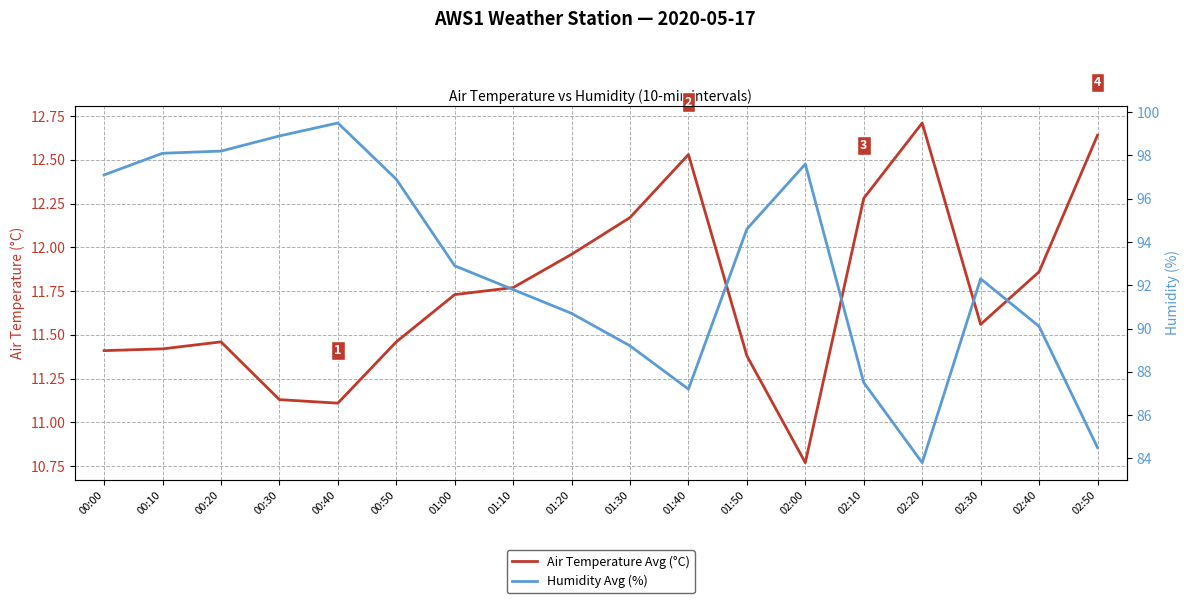

At 00:50, list the series in order from smallest to largest.

Air Temperature Avg (°C), Humidity Avg (%)